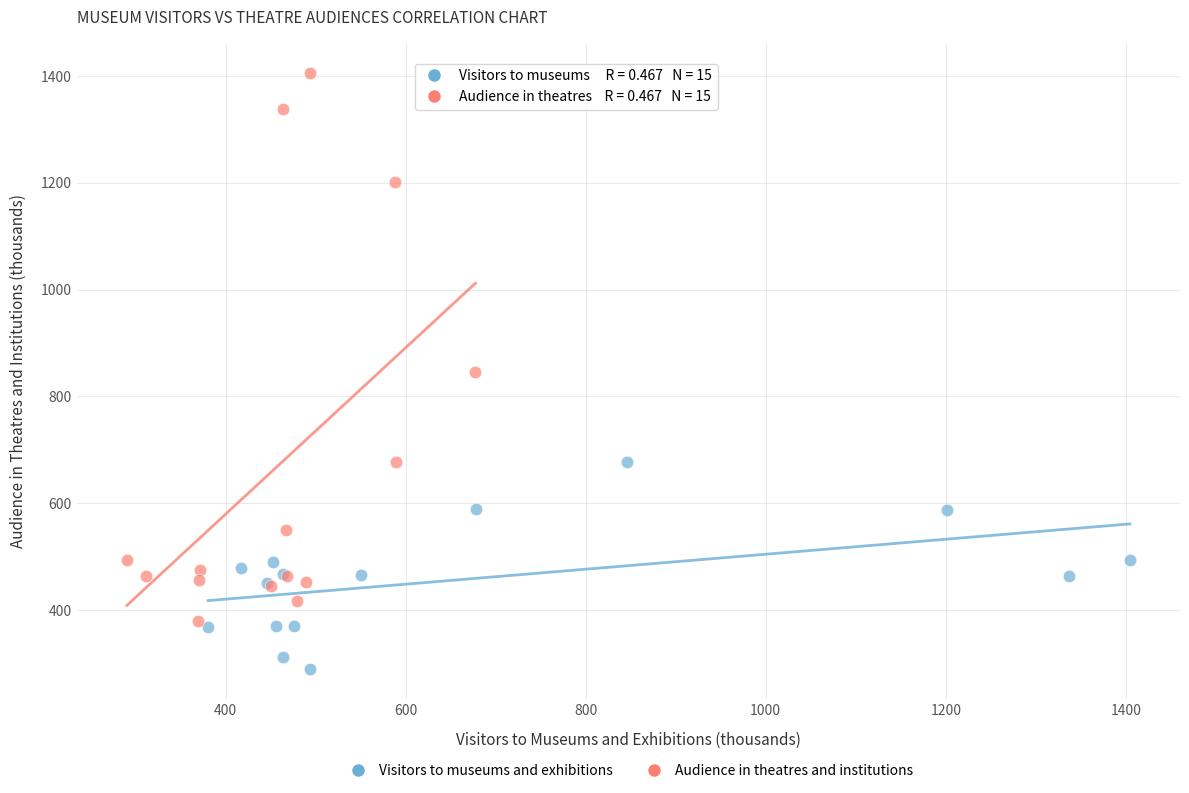

What are all the series names shown in the legend?

Visitors to museums and exhibitions, Audience in theatres and institutions